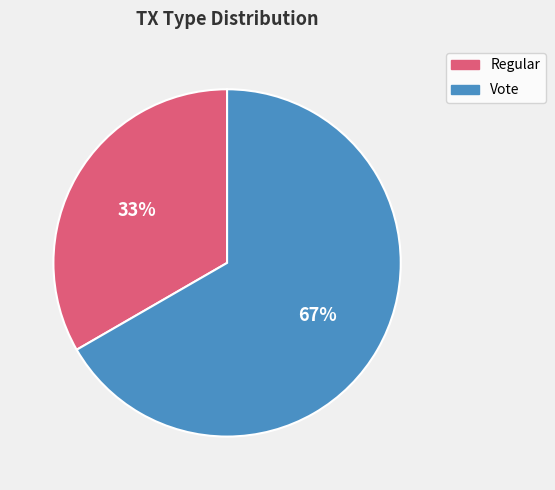

True or false: Regular accounts for 33% of the total.

True